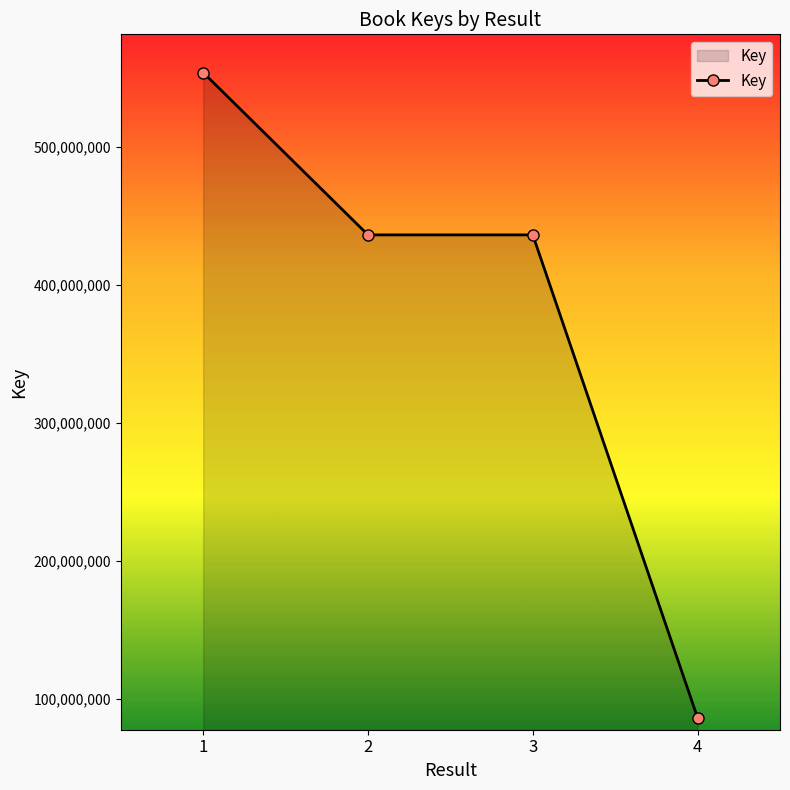

How many lines are shown in the chart?

1